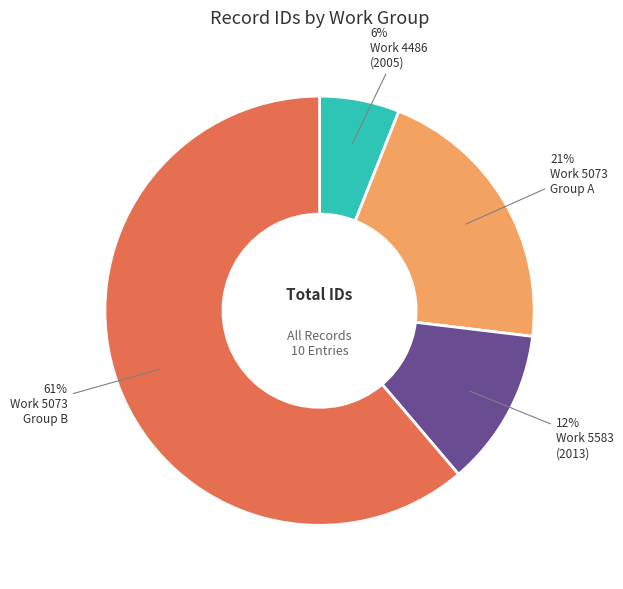

How many segments does this pie chart have?

4